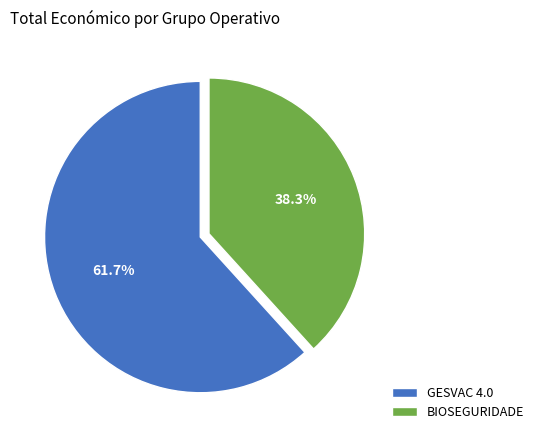

To the nearest percent, what percentage of the pie is GESVAC 4.0?

62%